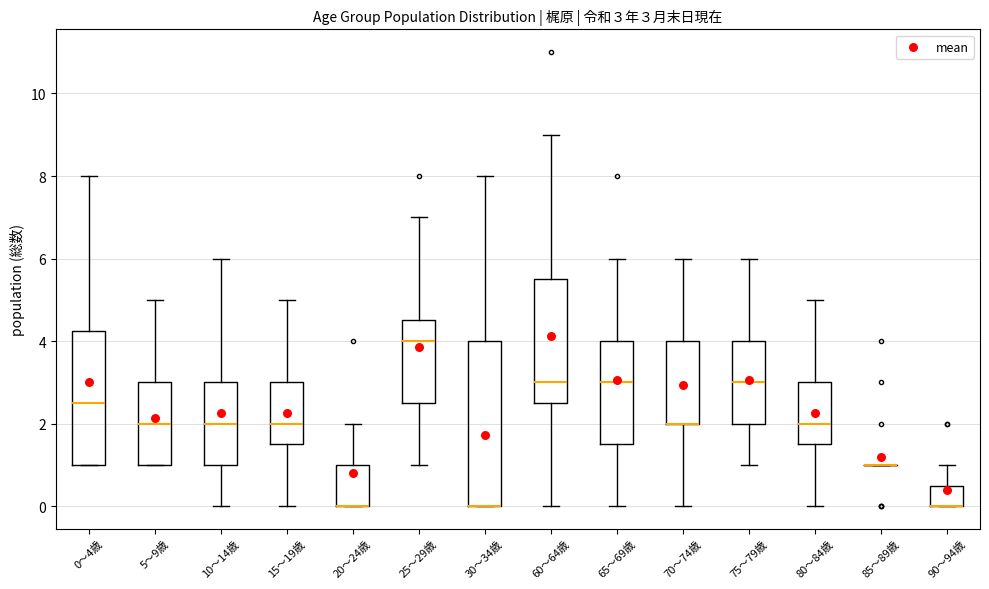

Which box is the tallest, from its lower edge to its upper edge?

30～34歳